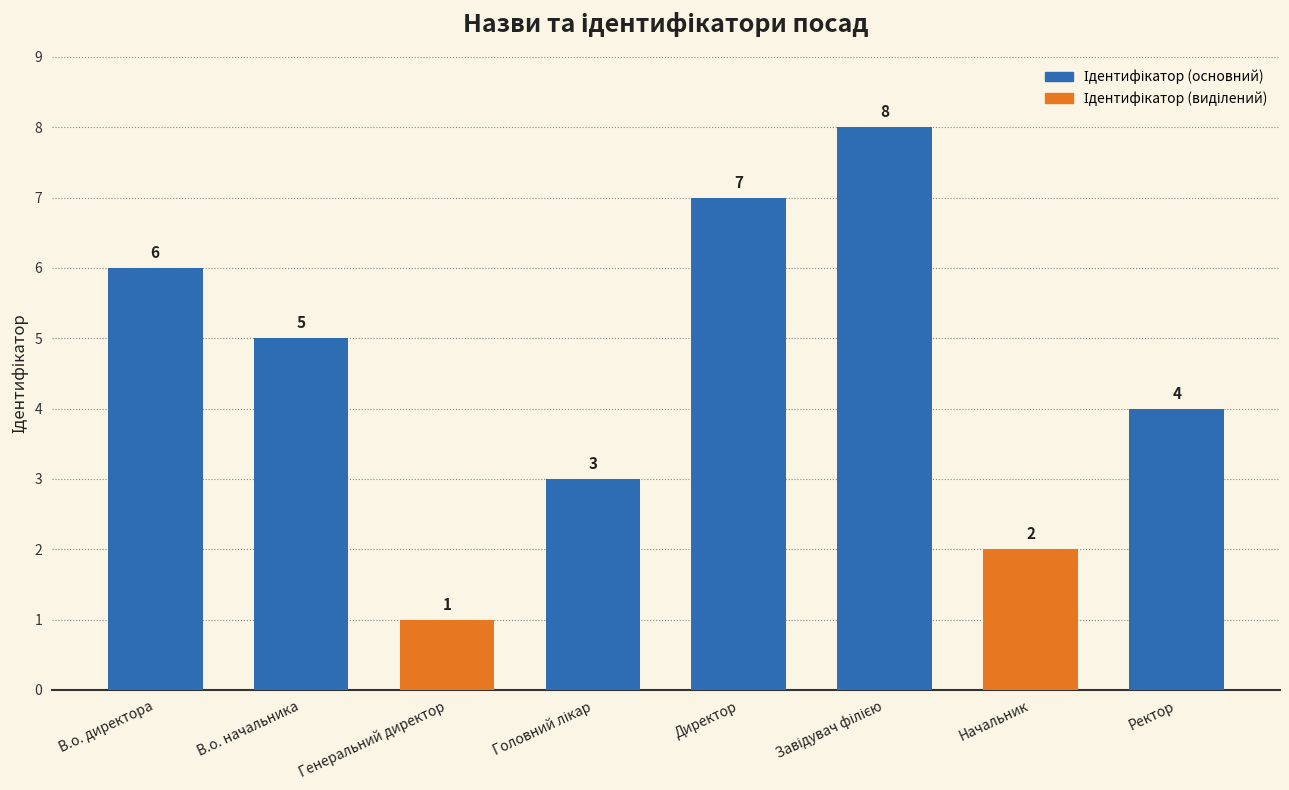

Between Завідувач філією and Генеральний директор, which is larger?

Завідувач філією